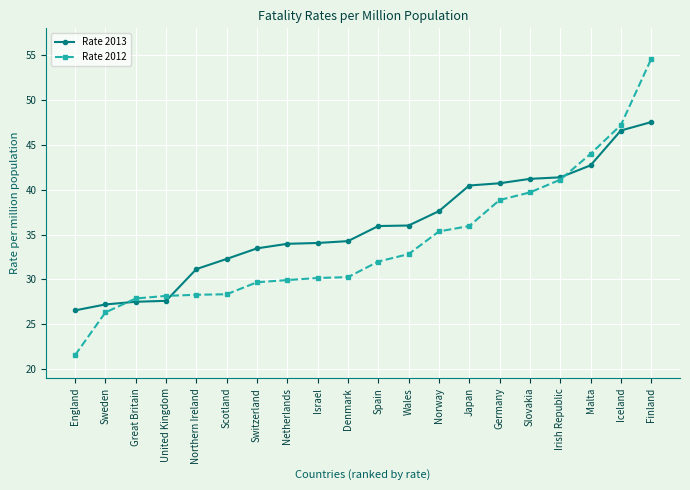

Which series has the largest range (max minus min)?

Rate 2012